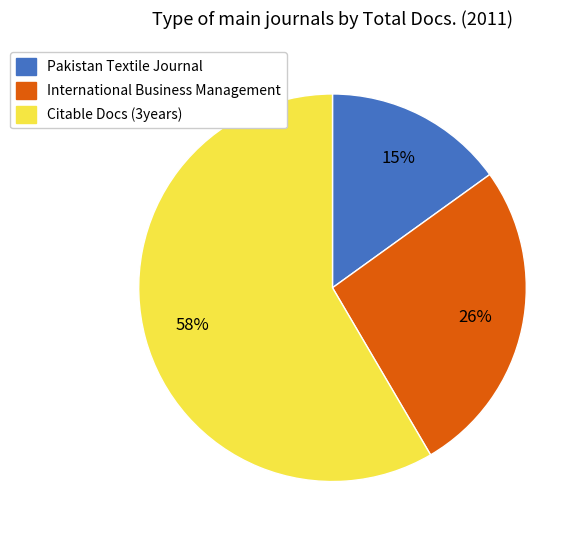

To the nearest percent, what is the average slice percentage?

33%